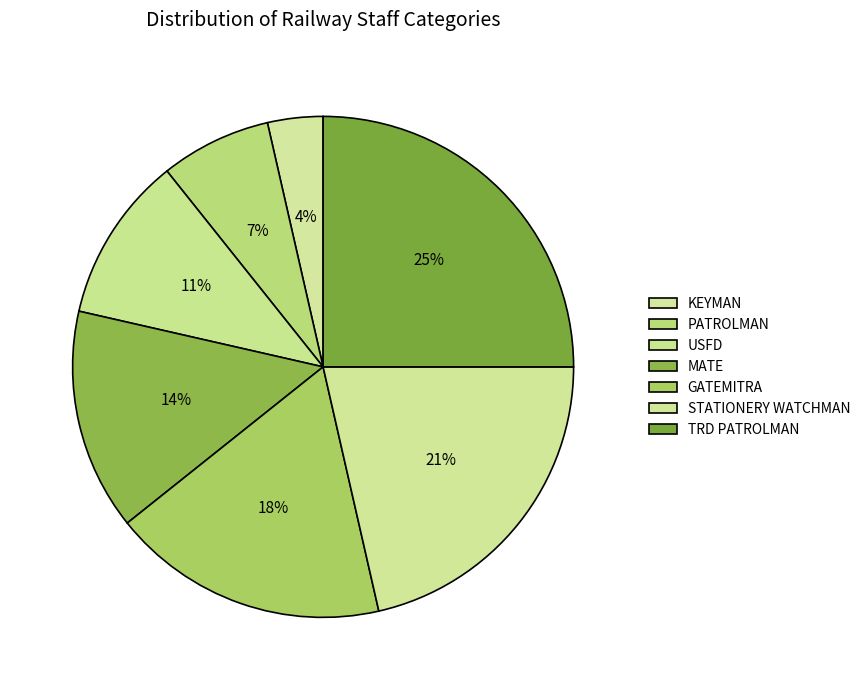

How many slices are in this pie chart?

7